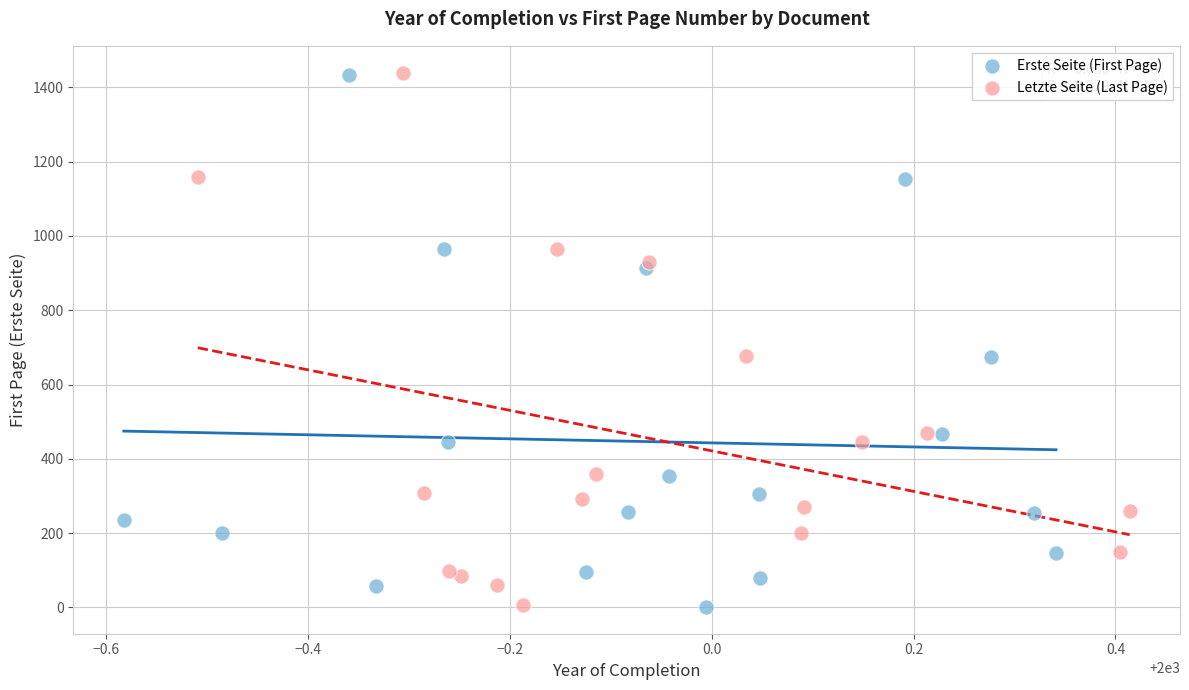

Which series has the largest Y range (max minus min)?

Letzte Seite (Last Page)